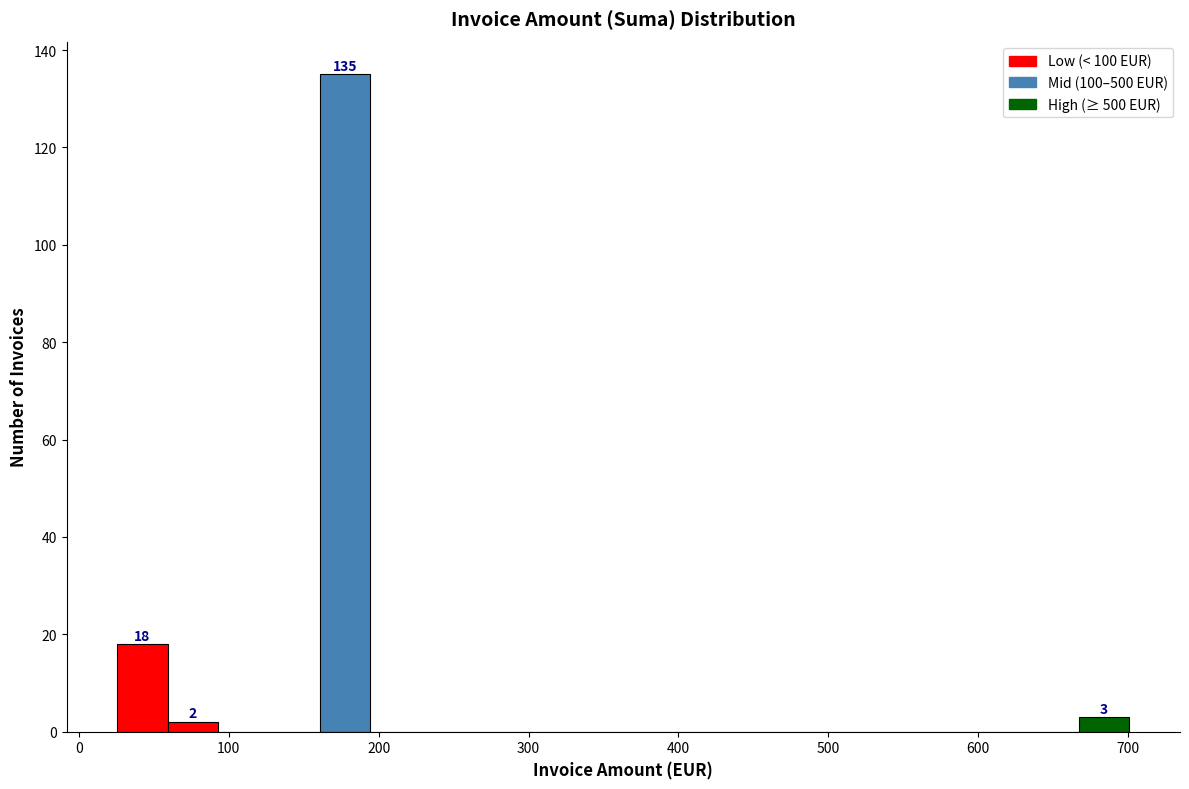

Read against the x-axis, roughly where is the centre of the tallest bar?

180